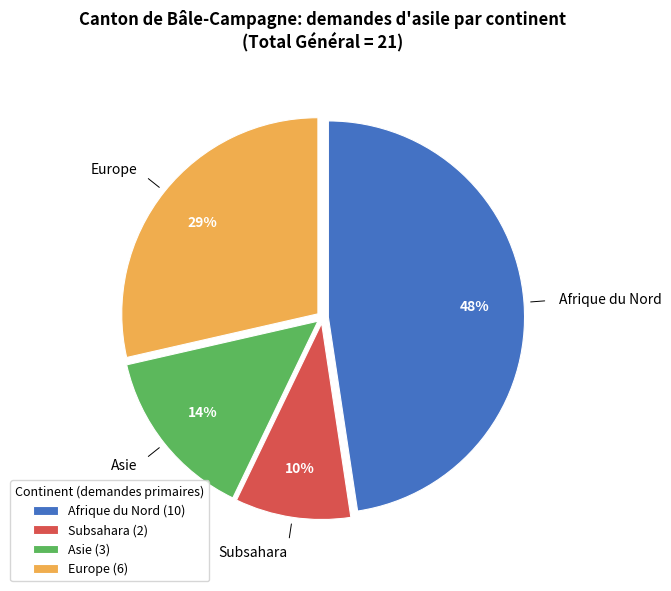

Between Europe and Asie, which is larger?

Europe